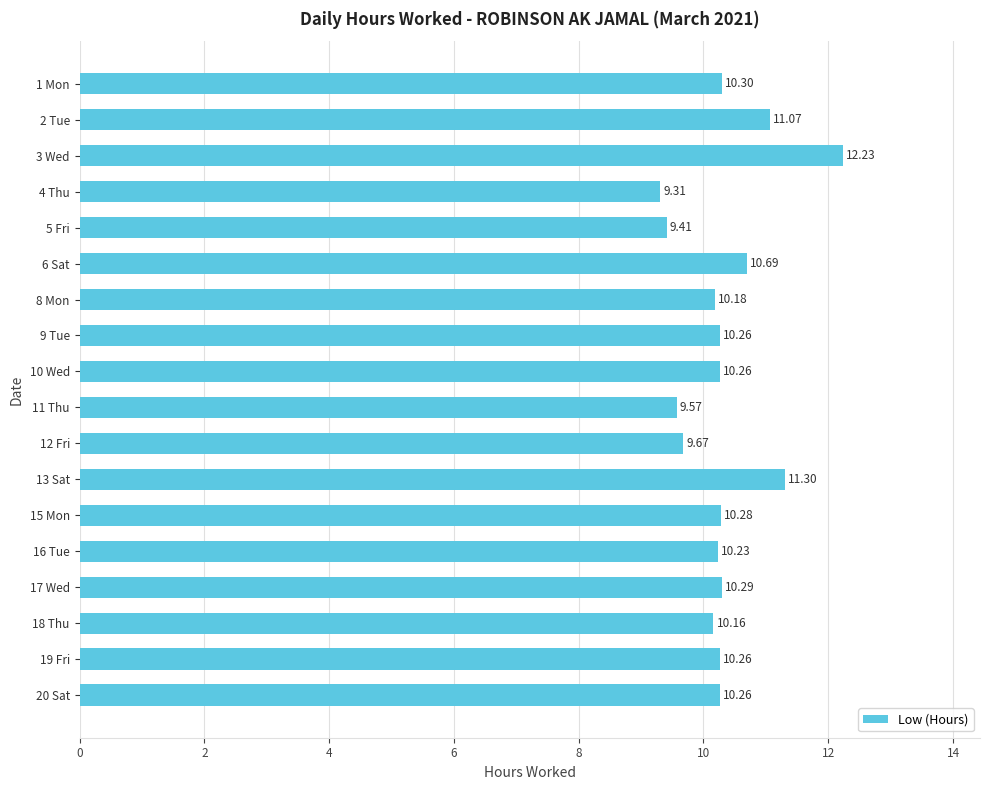

What is the sum of the values at 16 Tue and 3 Wed?

22.5